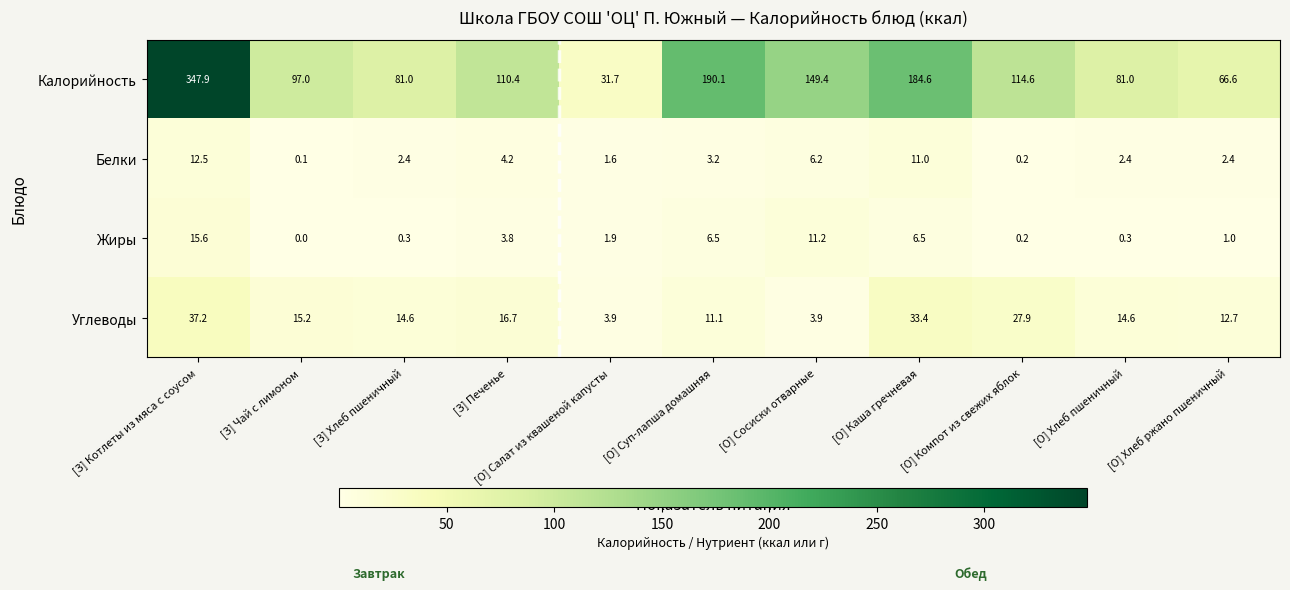

Is the value of Белки at [З] Котлеты из мяса с соусом greater than the value of Калорийность at [О] Хлеб ржано пшеничный?

No